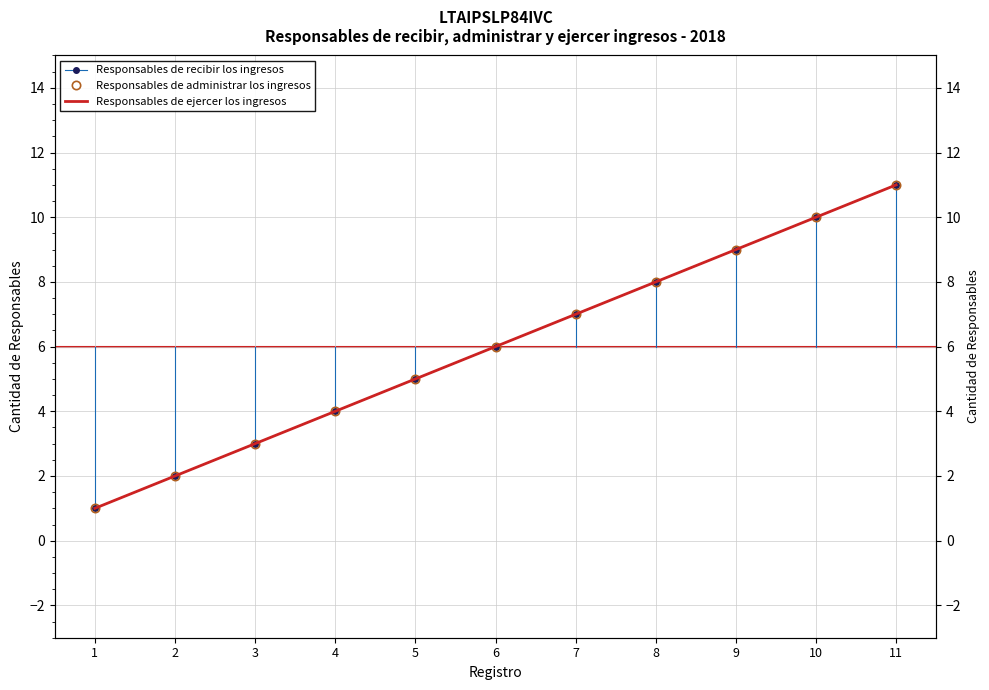

True or false: Responsables de ejercer los ingresos and Responsables de administrar los ingresos cross at least once.

False